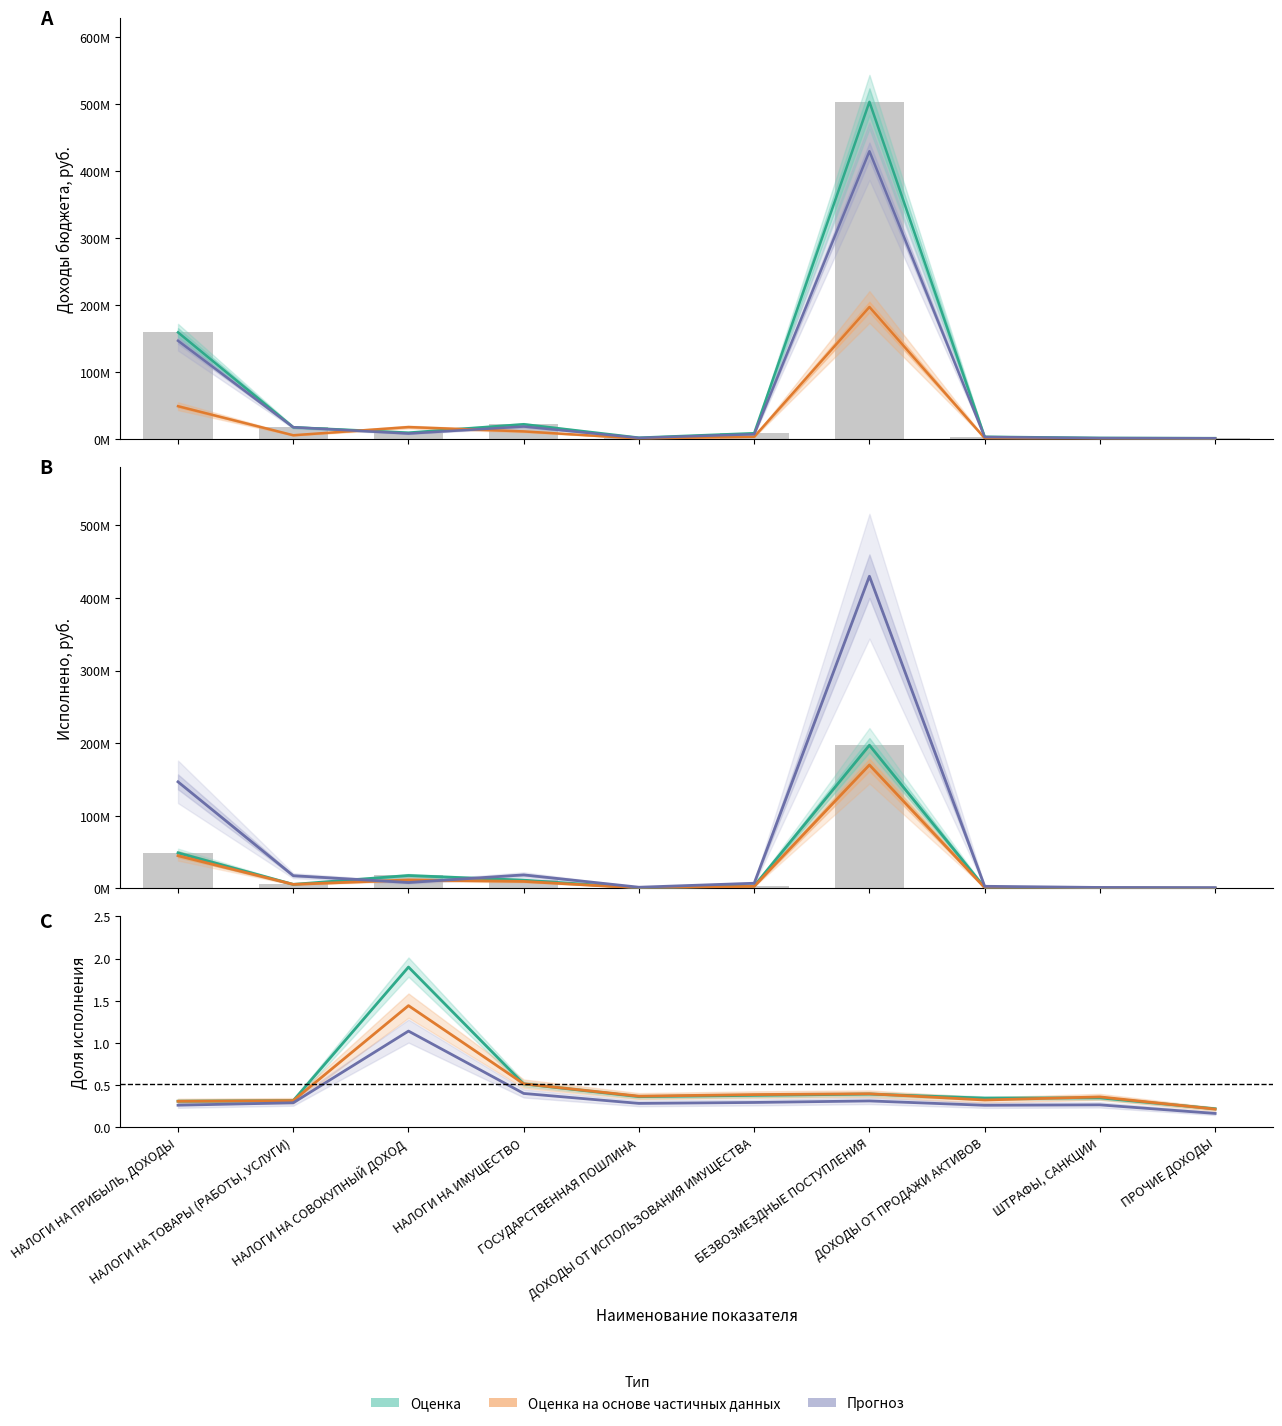

Reading right to left, extract all data points from this chart.

Утвержденные назначения: ПРОЧИЕ ДОХОДЫ=1123100.0	ШТРАФЫ, САНКЦИИ=1500000.0	ДОХОДЫ ОТ ПРОДАЖИ АКТИВОВ=3200000.0	БЕЗВОЗМЕЗДНЫЕ ПОСТУПЛЕНИЯ=503833370.0	ДОХОДЫ ОТ ИСПОЛЬЗОВАНИЯ ИМУЩЕСТВА=8500000.0	ГОСУДАРСТВЕННАЯ ПОШЛИНА=1800000.0	НАЛОГИ НА ИМУЩЕСТВО=21900000.0	НАЛОГИ НА СОВОКУПНЫЙ ДОХОД=9319000.0	НАЛОГИ НА ТОВАРЫ (РАБОТЫ, УСЛУГИ)=17400000.0	НАЛОГИ НА ПРИБЫЛЬ, ДОХОДЫ=159203800.0
Исполнено: ПРОЧИЕ ДОХОДЫ=244458.0	ШТРАФЫ, САНКЦИИ=520000.0	ДОХОДЫ ОТ ПРОДАЖИ АКТИВОВ=1100000.0	БЕЗВОЗМЕЗДНЫЕ ПОСТУПЛЕНИЯ=197188885.7	ДОХОДЫ ОТ ИСПОЛЬЗОВАНИЯ ИМУЩЕСТВА=3200000.0	ГОСУДАРСТВЕННАЯ ПОШЛИНА=650000.0	НАЛОГИ НА ИМУЩЕСТВО=11200000.0	НАЛОГИ НА СОВОКУПНЫЙ ДОХОД=17696458.8	НАЛОГИ НА ТОВАРЫ (РАБОТЫ, УСЛУГИ)=5450720.8	НАЛОГИ НА ПРИБЫЛЬ, ДОХОДЫ=48870497.6
бюджеты муниципальных районов (назн.): ПРОЧИЕ ДОХОДЫ=929000.0	ШТРАФЫ, САНКЦИИ=1200000.0	ДОХОДЫ ОТ ПРОДАЖИ АКТИВОВ=2800000.0	БЕЗВОЗМЕЗДНЫЕ ПОСТУПЛЕНИЯ=430000000.0	ДОХОДЫ ОТ ИСПОЛЬЗОВАНИЯ ИМУЩЕСТВА=7000000.0	ГОСУДАРСТВЕННАЯ ПОШЛИНА=1500000.0	НАЛОГИ НА ИМУЩЕСТВО=18500000.0	НАЛОГИ НА СОВОКУПНЫЙ ДОХОД=8006500.0	НАЛОГИ НА ТОВАРЫ (РАБОТЫ, УСЛУГИ)=17400000.0	НАЛОГИ НА ПРИБЫЛЬ, ДОХОДЫ=146703400.0
бюджеты муниципальных районов (исп.): ПРОЧИЕ ДОХОДЫ=197847.0	ШТРАФЫ, САНКЦИИ=430000.0	ДОХОДЫ ОТ ПРОДАЖИ АКТИВОВ=900000.0	БЕЗВОЗМЕЗДНЫЕ ПОСТУПЛЕНИЯ=170000000.0	ДОХОДЫ ОТ ИСПОЛЬЗОВАНИЯ ИМУЩЕСТВА=2700000.0	ГОСУДАРСТВЕННАЯ ПОШЛИНА=550000.0	НАЛОГИ НА ИМУЩЕСТВО=9500000.0	НАЛОГИ НА СОВОКУПНЫЙ ДОХОД=11538656.6	НАЛОГИ НА ТОВАРЫ (РАБОТЫ, УСЛУГИ)=5450720.8	НАЛОГИ НА ПРИБЫЛЬ, ДОХОДЫ=44936398.2